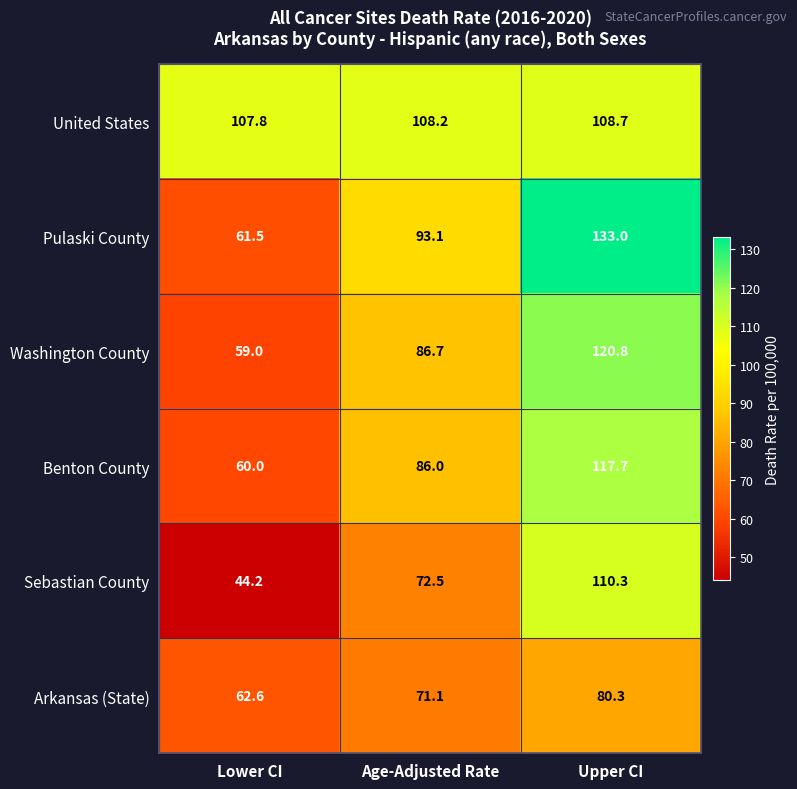

Reading right to left, what are all the values shown in this chart?

United States: 108.7	108.2	107.8
Pulaski County: 133.0	93.1	61.5
Washington County: 120.8	86.7	59.0
Benton County: 117.7	86.0	60.0
Sebastian County: 110.3	72.5	44.2
Arkansas (State): 80.3	71.1	62.6